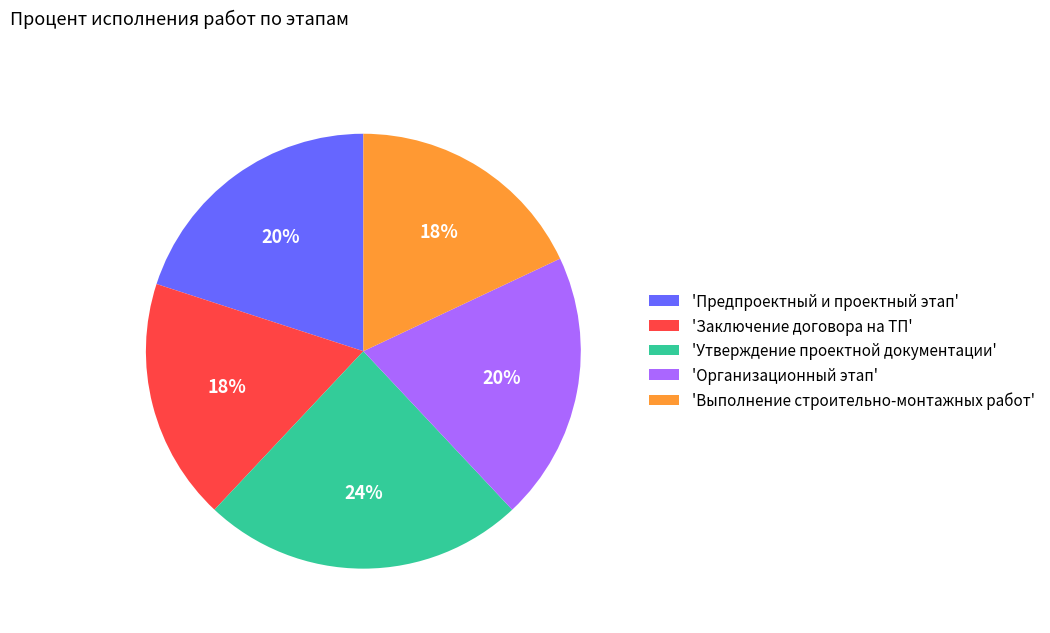

The 'Выполнение строительно-монтажных работ' slice represents 6% of the pie. True or false?

False